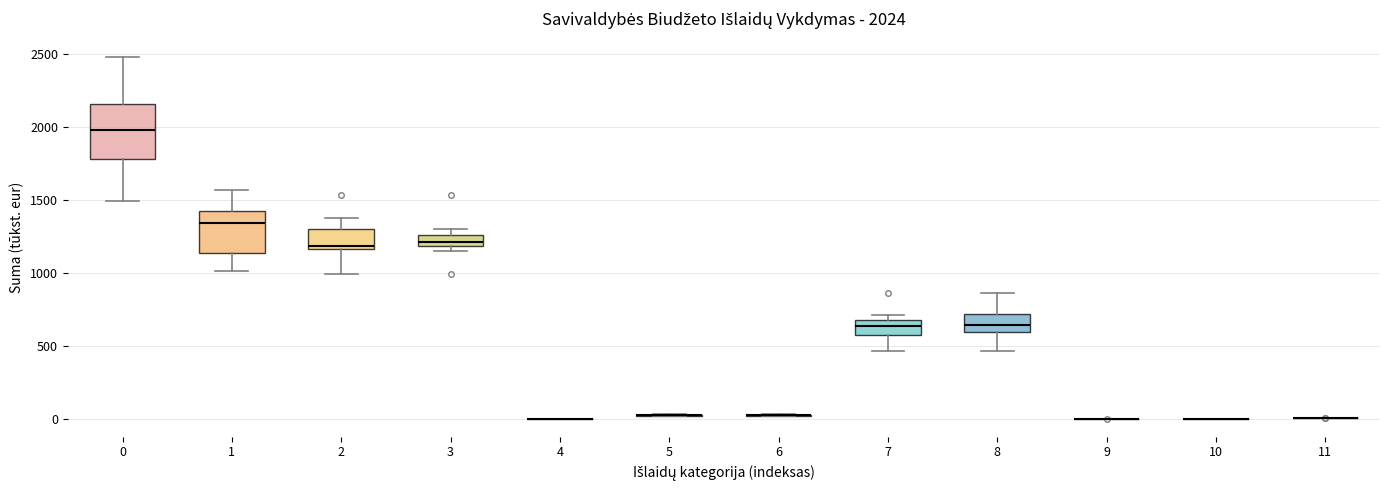

Comparing the boxes themselves (not the whiskers), which one is the tallest?

0